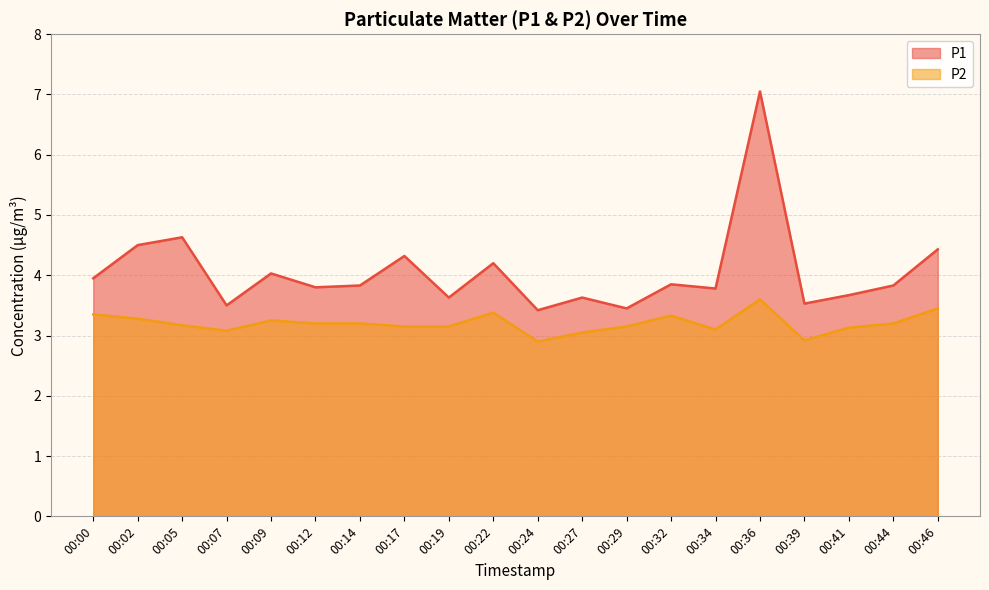

The P1 series shows 3.5 at 00:39. True or false?

True